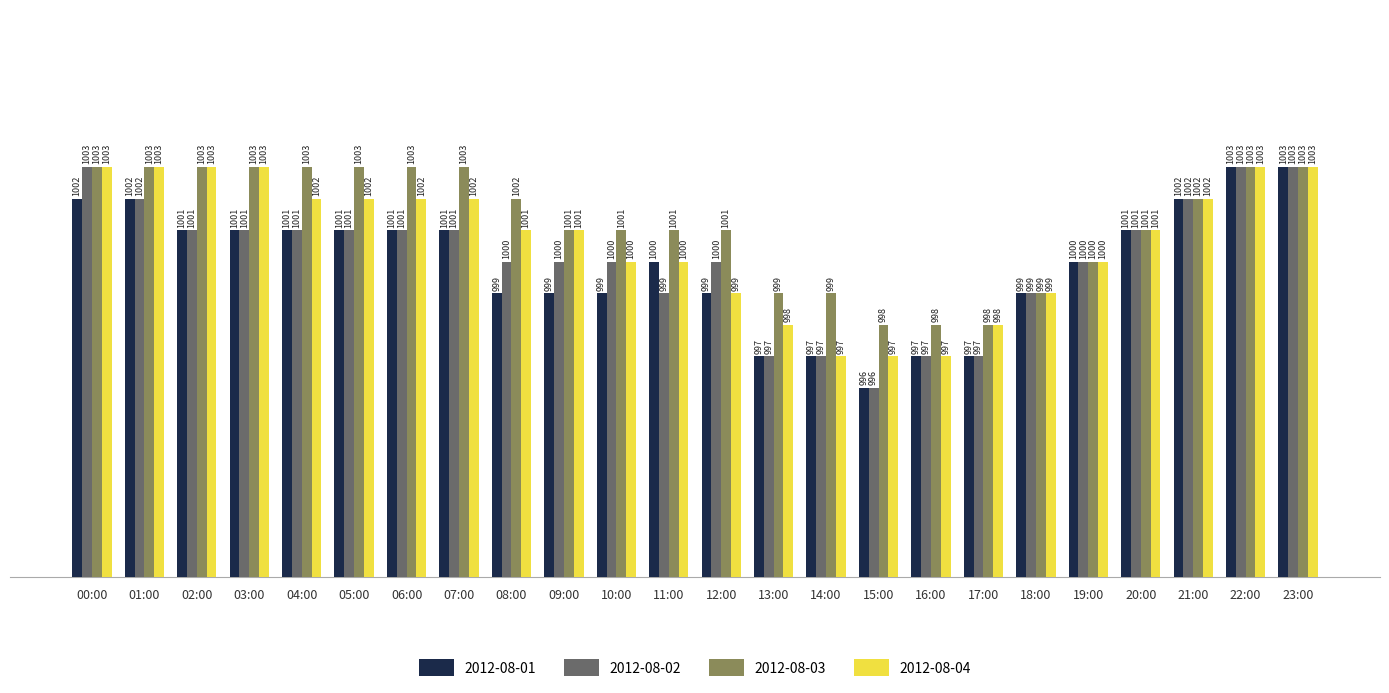

What is the difference between the maximum and second lowest values in the 2012-08-01 series?

6